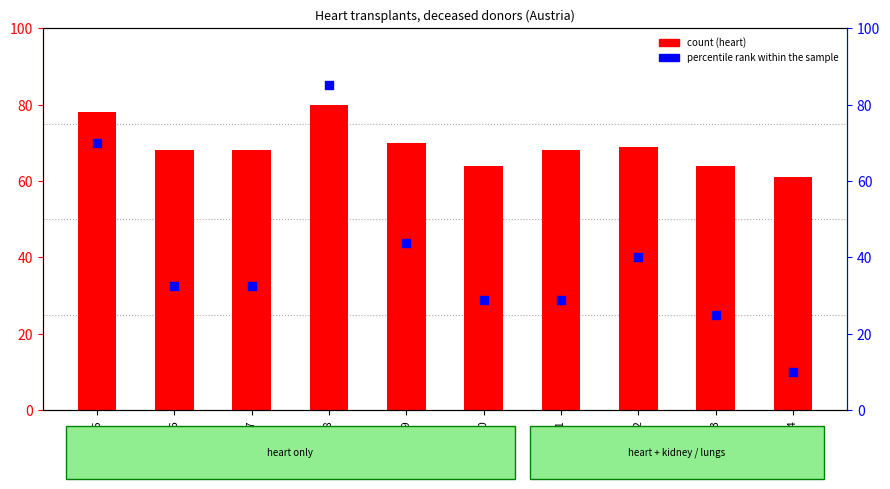

Which series has the widest spread of Y values?

Total (percentile rank within sample)